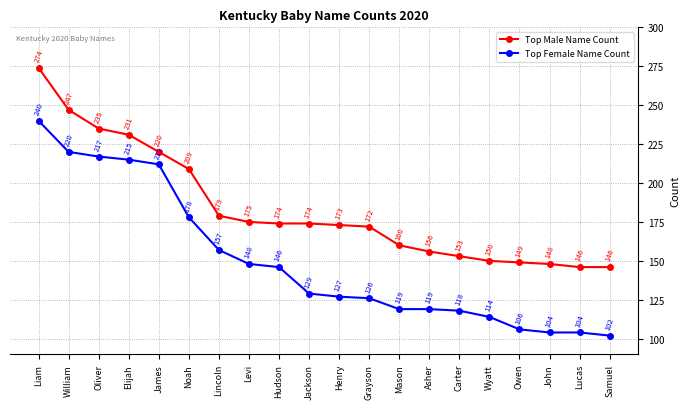

Reading left to right, list all the values displayed in this chart.

Top Male Name Count: Liam=274	William=247	Oliver=235	Elijah=231	James=220	Noah=209	Lincoln=179	Levi=175	Hudson=174	Jackson=174	Henry=173	Grayson=172	Mason=160	Asher=156	Carter=153	Wyatt=150	Owen=149	John=148	Lucas=146	Samuel=146
Top Female Name Count: Liam=240	William=220	Oliver=217	Elijah=215	James=212	Noah=178	Lincoln=157	Levi=148	Hudson=146	Jackson=129	Henry=127	Grayson=126	Mason=119	Asher=119	Carter=118	Wyatt=114	Owen=106	John=104	Lucas=104	Samuel=102